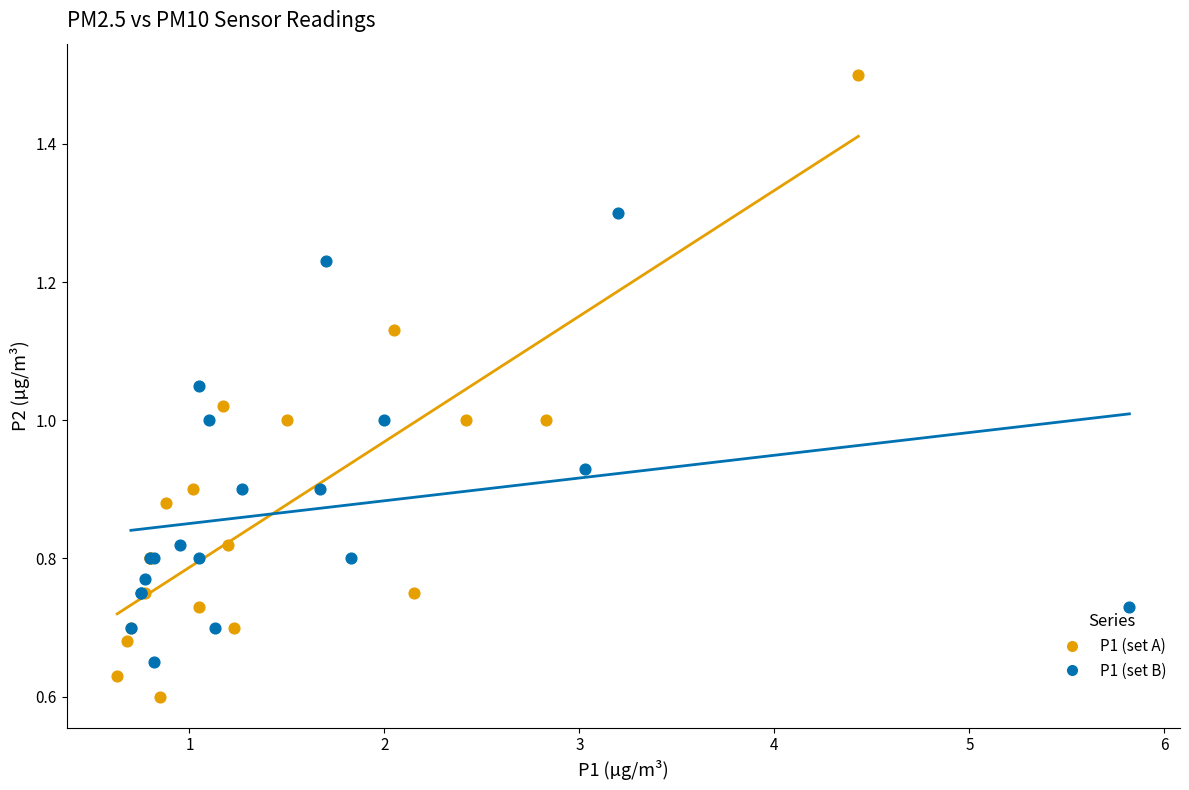

Which series contains the highest Y value?

P1 (set A)